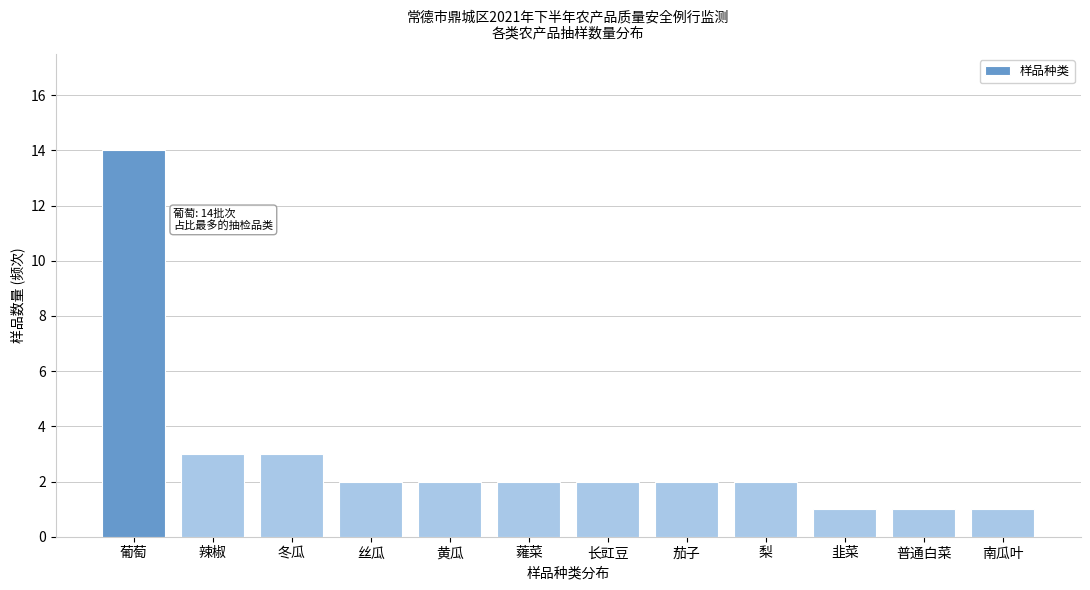

Reading right to left, what are all the values shown in this chart?

南瓜叶=1	普通白菜=1	韭菜=1	梨=2	茄子=2	长豇豆=2	蕹菜=2	黄瓜=2	丝瓜=2	冬瓜=3	辣椒=3	葡萄=14